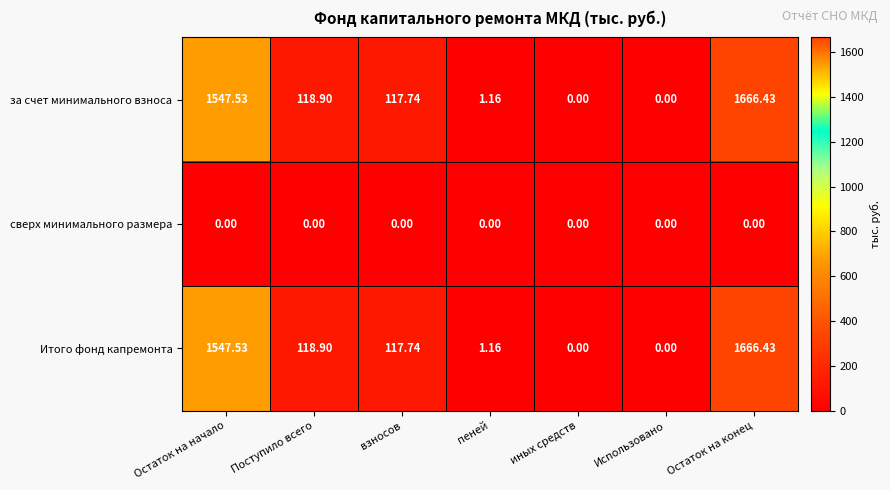

At which category is the sum across all series the highest?

Остаток на конец